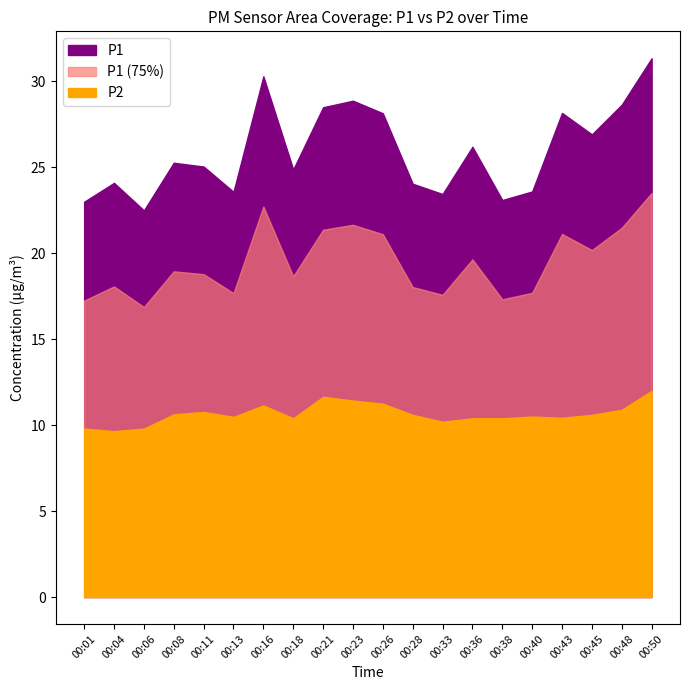

How many data points in P2 are less than 10?

3